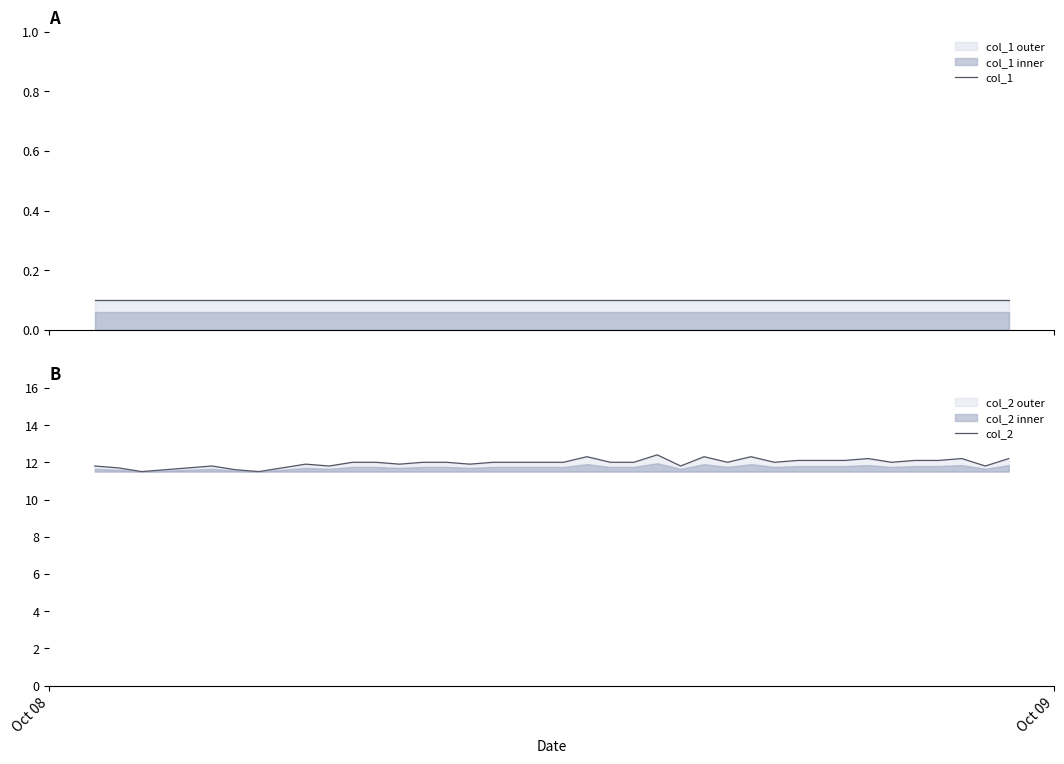

True or false: col_1 has a value of 0.0 at 28.

False